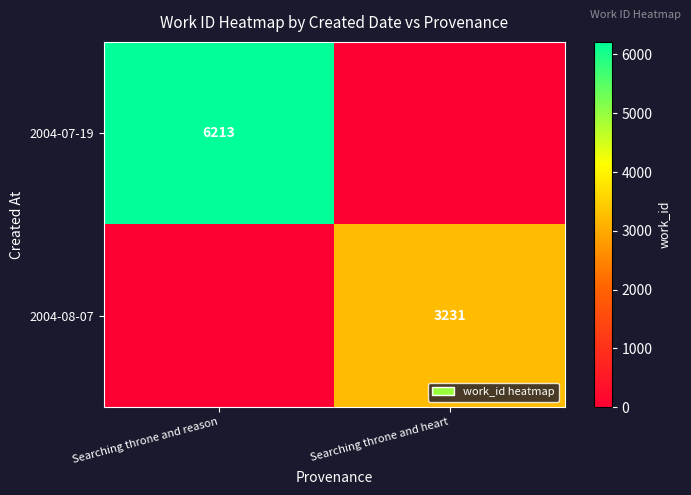

What is the total value across all series at Searching throne and reason?

6213